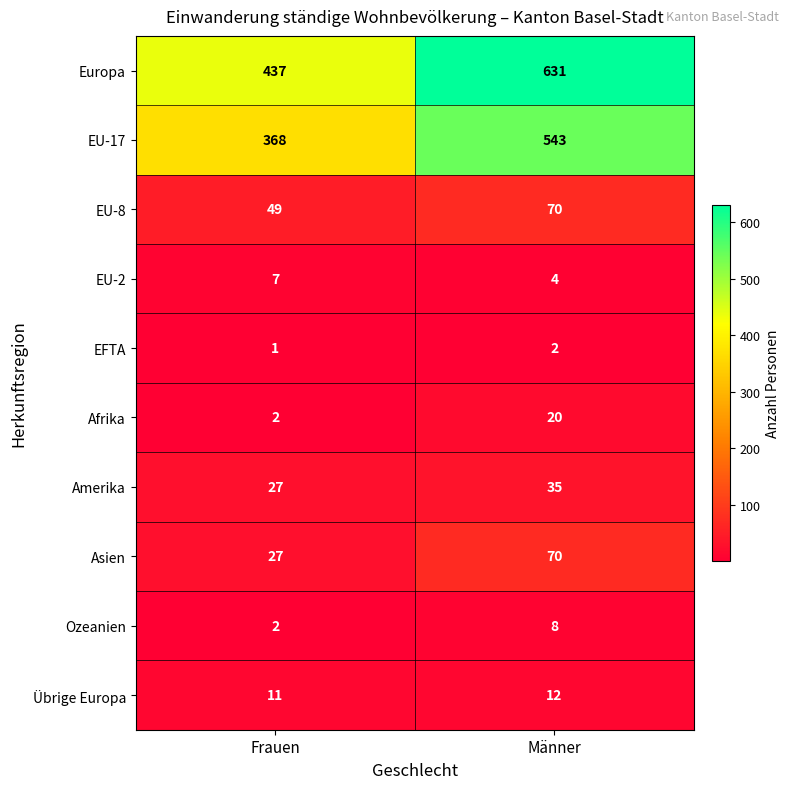

Is it true that EU-17 equals 523 at Frauen?

False